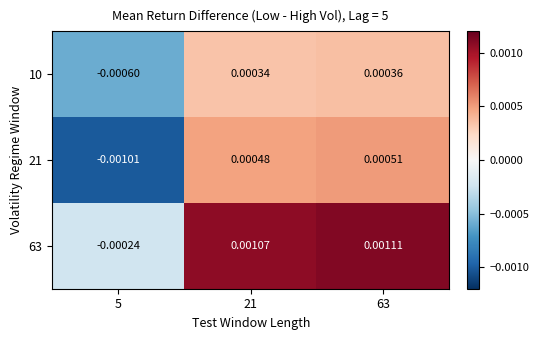

Is the value of 21 at 63 greater than the value of 10 at 5?

Yes